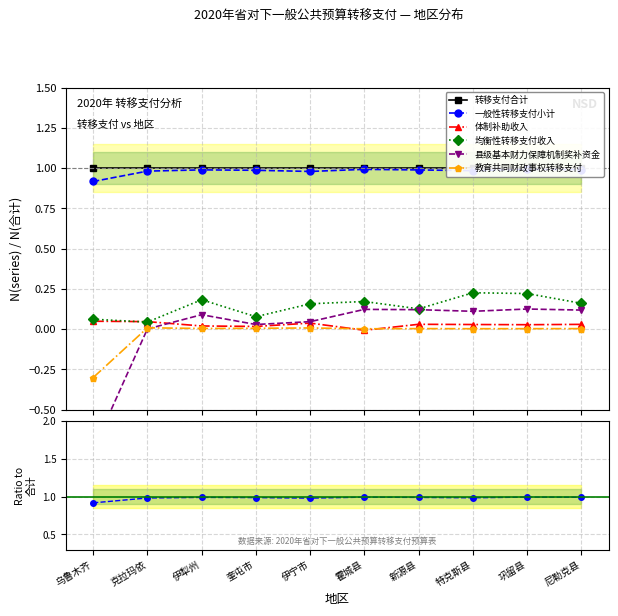

Rank the categories by 教育共同财政事权转移支付 value from highest to lowest.

克拉玛依, 伊宁市, 奎屯市, 伊犁州, 新源县, 尼勒克县, 巩留县, 特克斯县, 霍城县, 乌鲁木齐